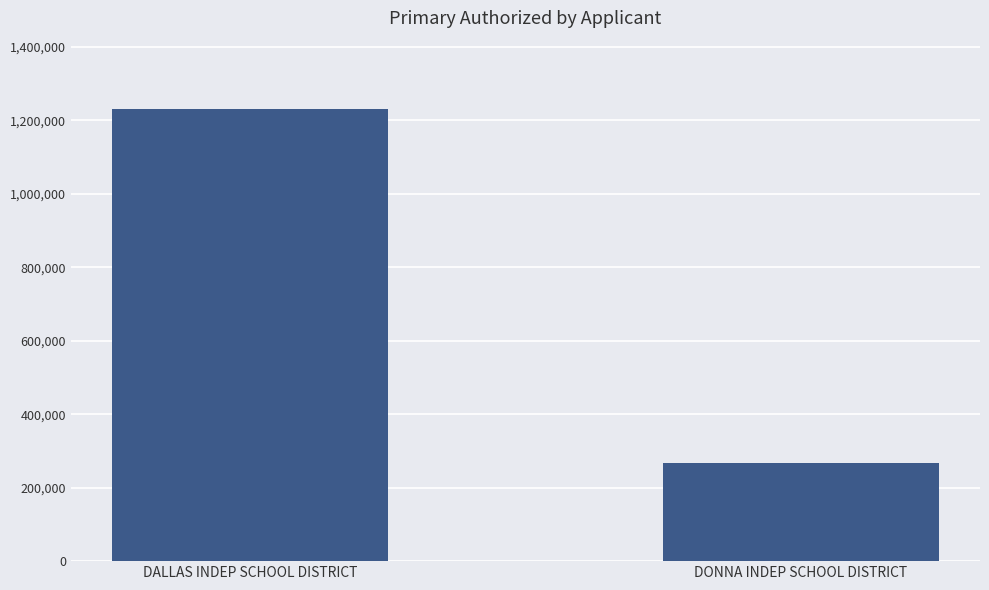

Which category has the lowest value across all series?

DONNA INDEP SCHOOL DISTRICT